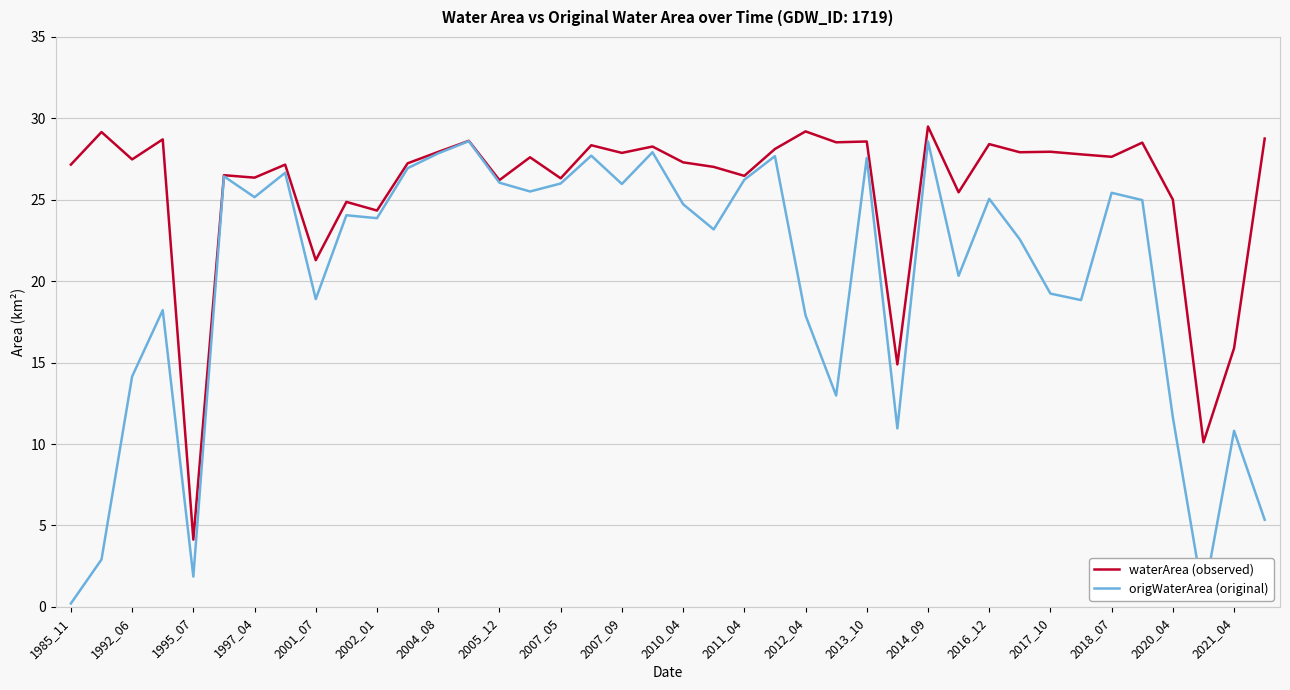

List the series in order of their overall mean, highest first.

waterArea (observed), origWaterArea (original)